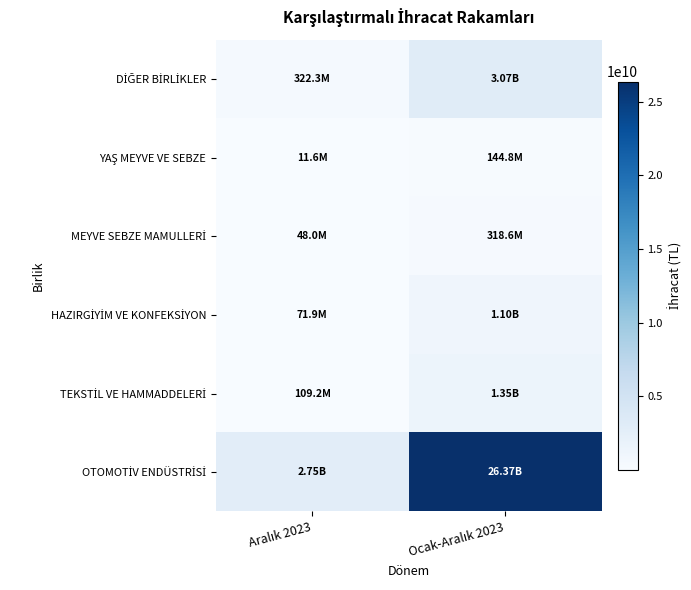

Count the number of categories in the chart.

2